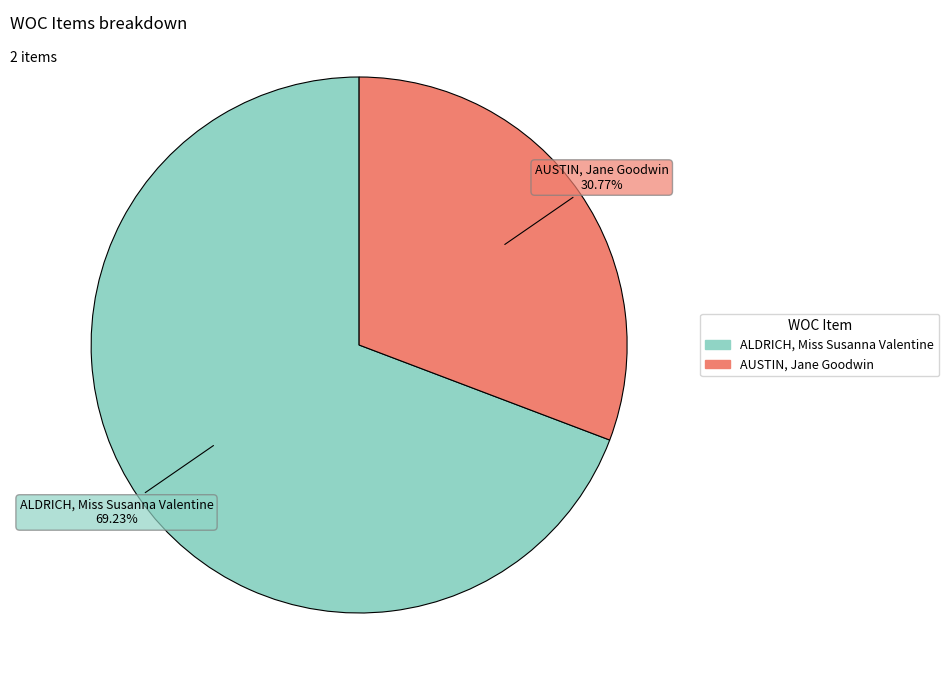

Does AUSTIN, Jane Goodwin represent more than half of the total?

No